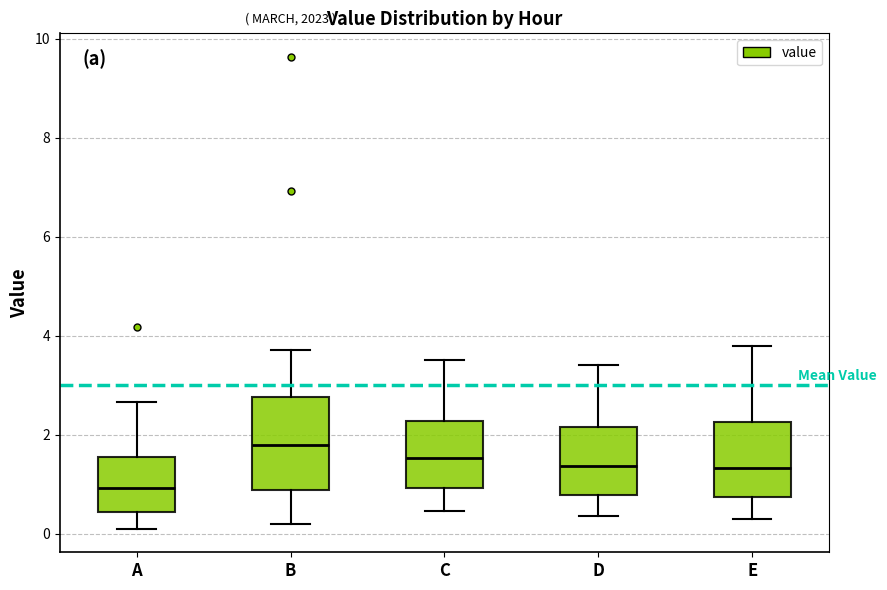

Comparing the boxes themselves (not the whiskers), which one is the tallest?

B